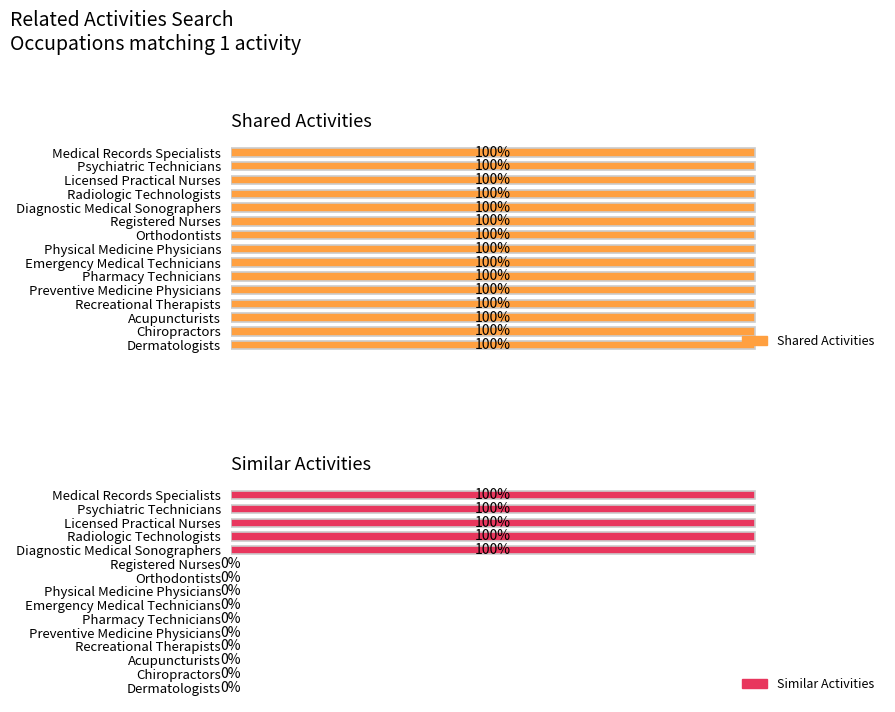

List the labels in order of Similar Activities value, smallest first.

Registered Nurses, Orthodontists, Physical Medicine Physicians, Emergency Medical Technicians, Pharmacy Technicians, Preventive Medicine Physicians, Recreational Therapists, Acupuncturists, Chiropractors, Dermatologists, Medical Records Specialists, Psychiatric Technicians, Licensed Practical Nurses, Radiologic Technologists, Diagnostic Medical Sonographers